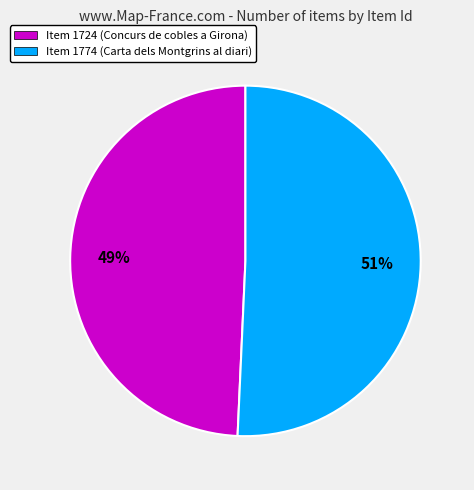

Which category accounts for the majority?

Item 1774 (Carta dels Montgrins al diari)